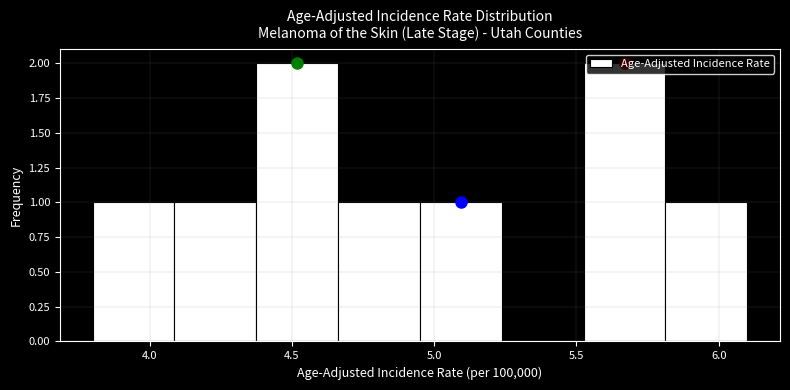

Reading left to right, transcribe this chart: for each bar, give the range it covers on the x-axis and its height. Neither the bar edges nor the heights are printed on the chart, so give them approximately, as read against the axes.

3.80 to 4.10: 1
4.10 to 4.40: 1
4.40 to 4.65: 2
4.65 to 4.95: 1
4.95 to 5.25: 1
5.25 to 5.55: 0
5.55 to 5.80: 2
5.80 to 6.10: 1